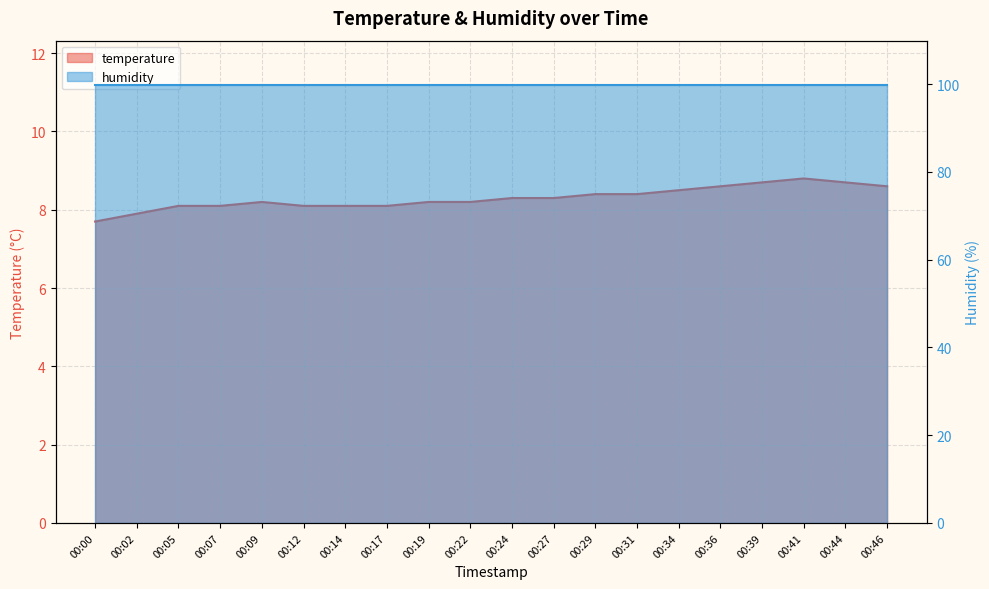

What is the difference between the maximum and minimum values?

1.1